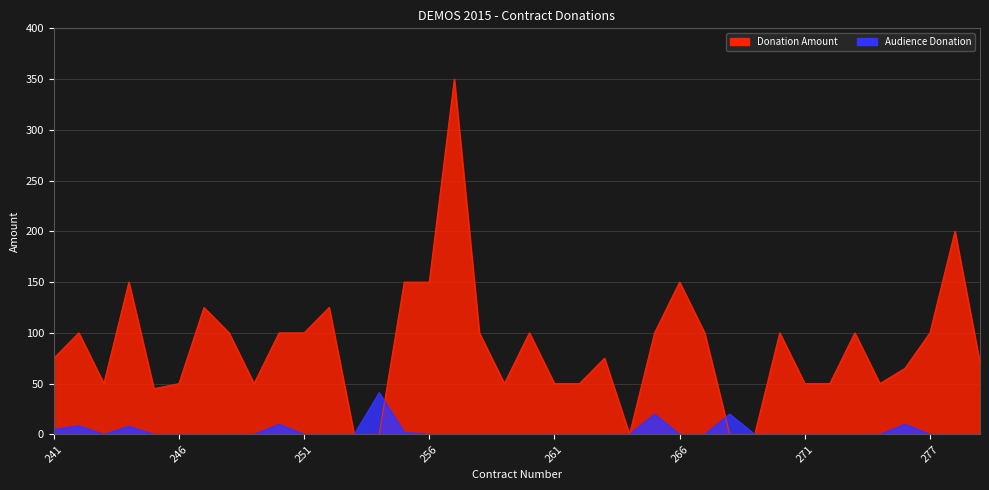

Is it true that Donation Amount equals 68.2 at 246?

False